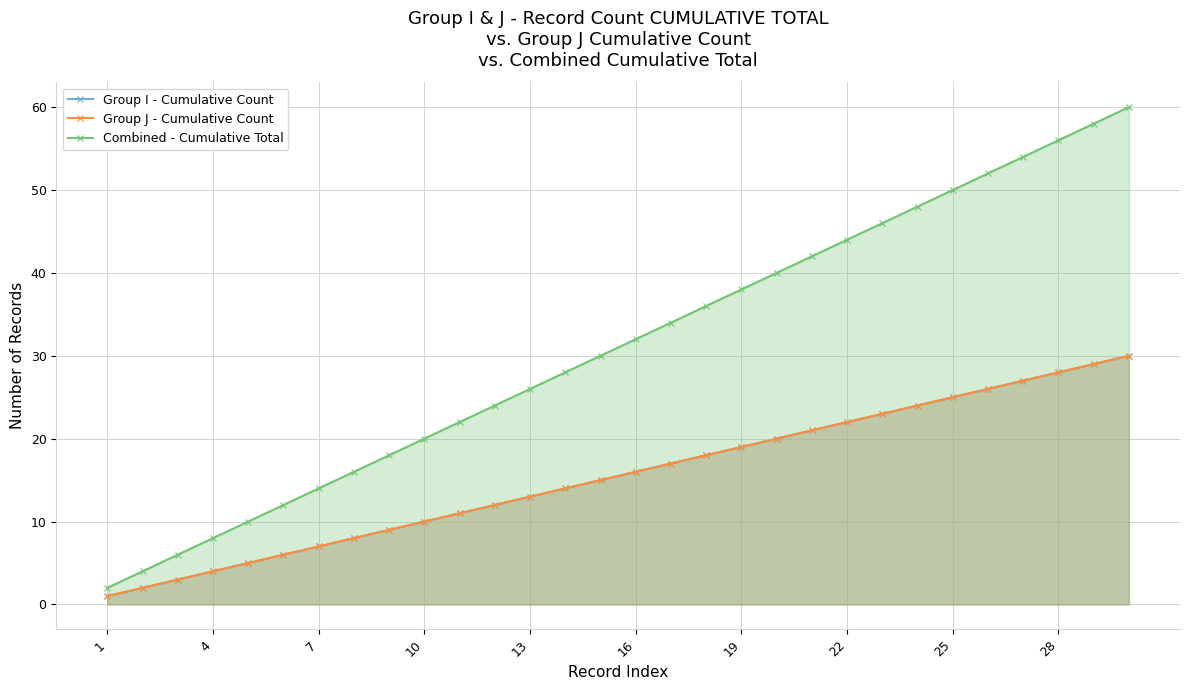

What is the difference between the second highest and minimum values in the Group J - Cumulative Count series?

28